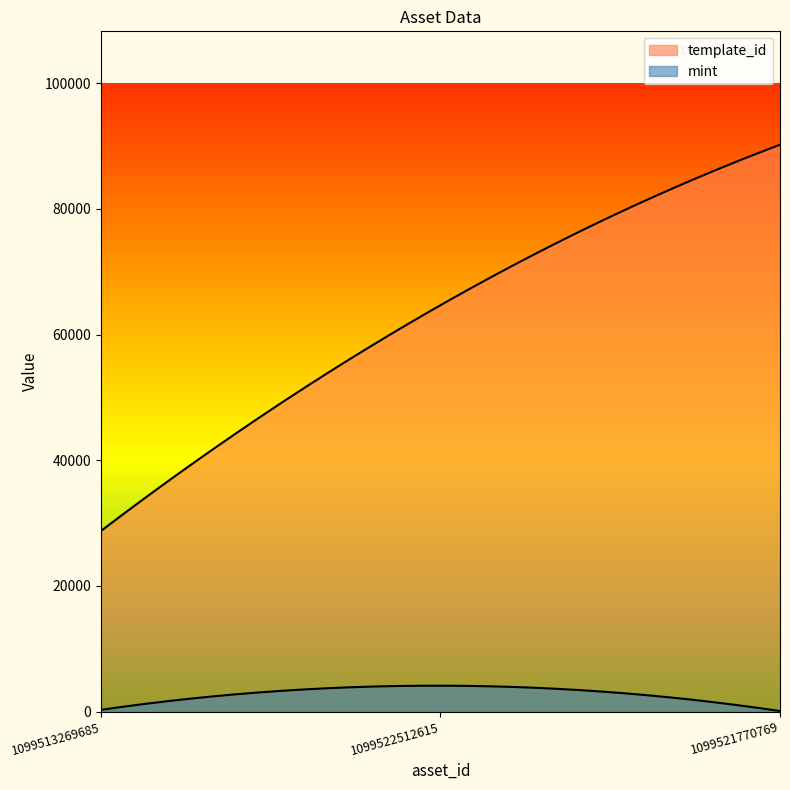

At how many categories does at least one series exceed 42480?

2